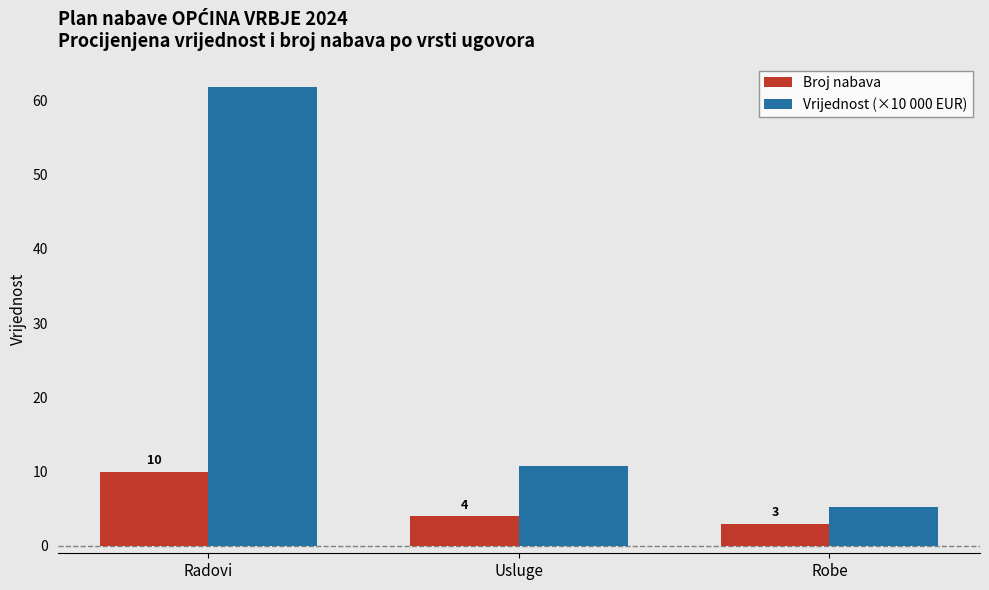

What is the label of the 2nd bar from the left?

Usluge